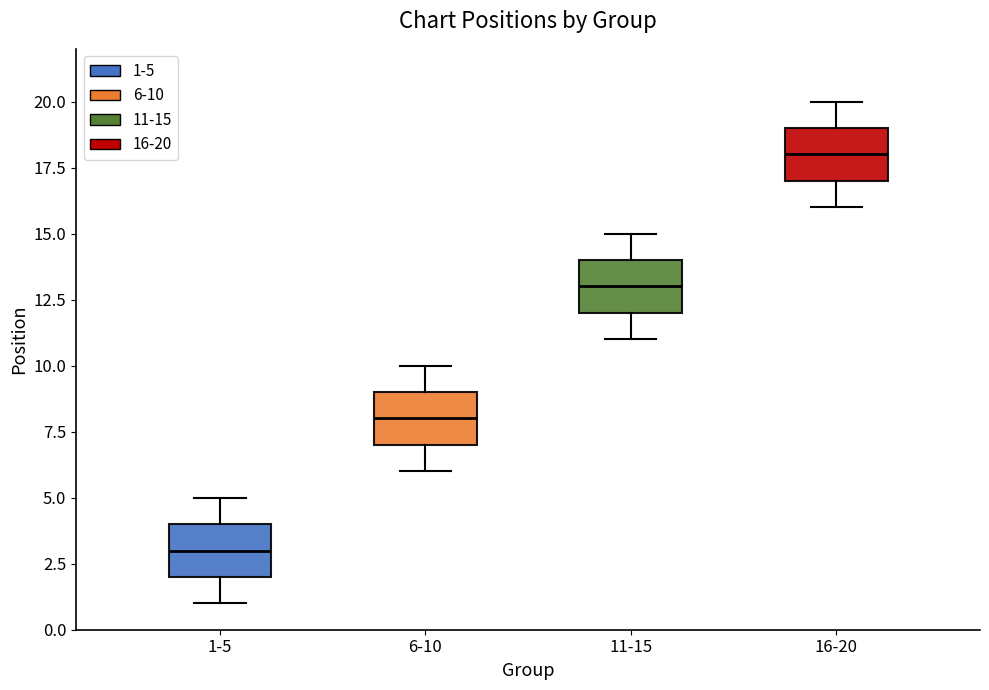

Reading left to right, read every box against the y-axis: the position of its median line, the range the box covers, and the ends of its whiskers. The values are not printed on the chart, so give them approximately, as read against the axis.

1-5: median 3, box 2 to 4, whiskers 1 to 5
6-10: median 8, box 7 to 9, whiskers 6 to 10
11-15: median 13, box 12 to 14, whiskers 11 to 15
16-20: median 18, box 17 to 19, whiskers 16 to 20